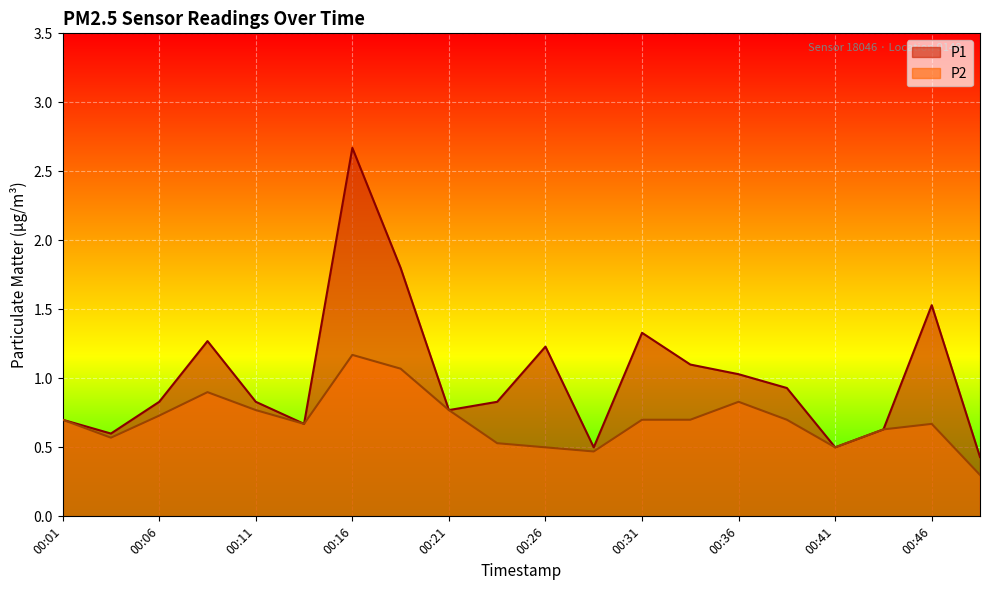

True or false: P1 and P2 cross at least once.

False